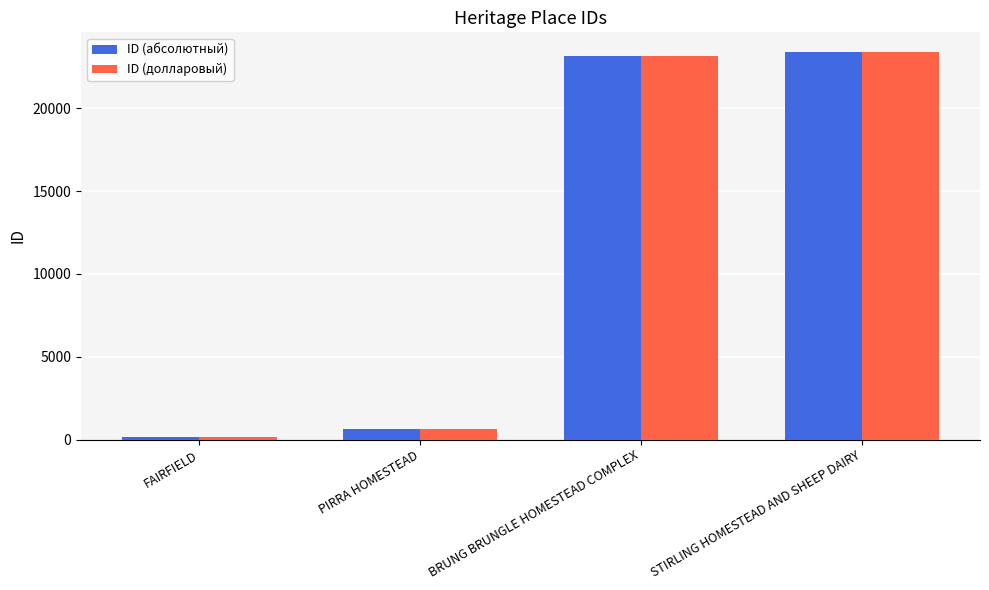

What is the difference between the maximum and minimum values in the ID (абсолютный) series?

23253